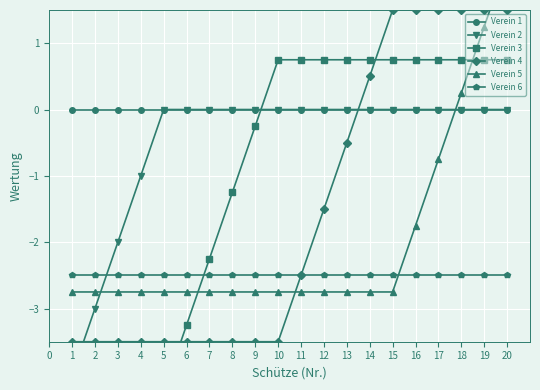

True or false: Verein 6 and Verein 1 cross at least once.

False